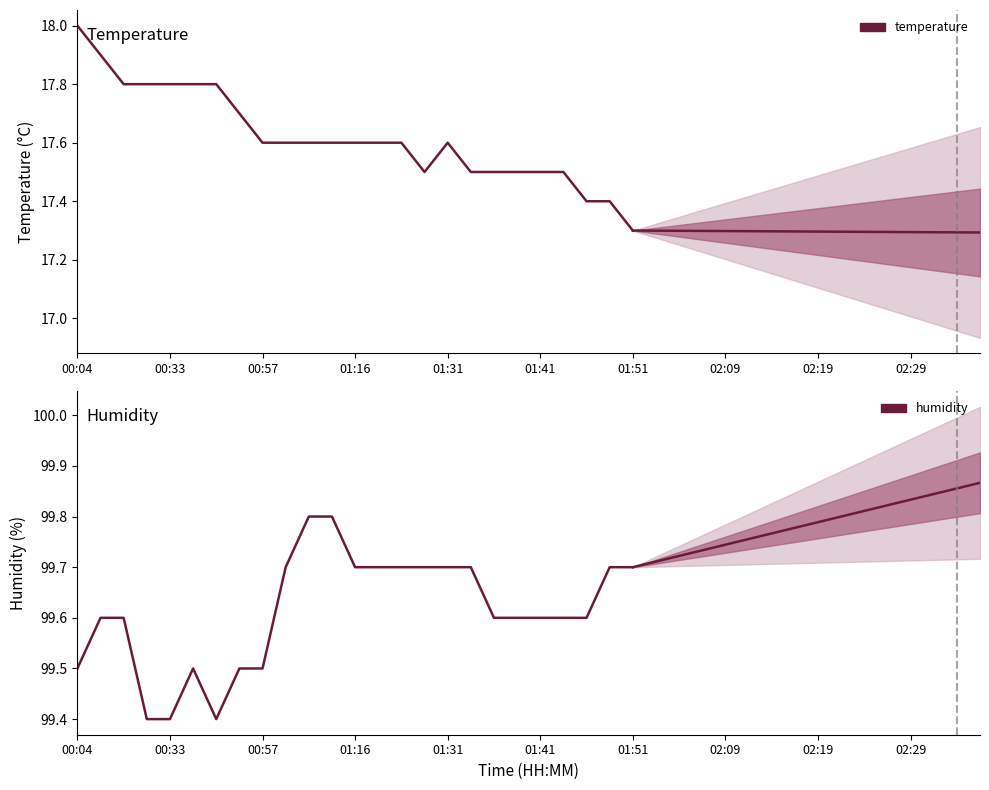

What are all the series names shown in the legend?

temperature, humidity